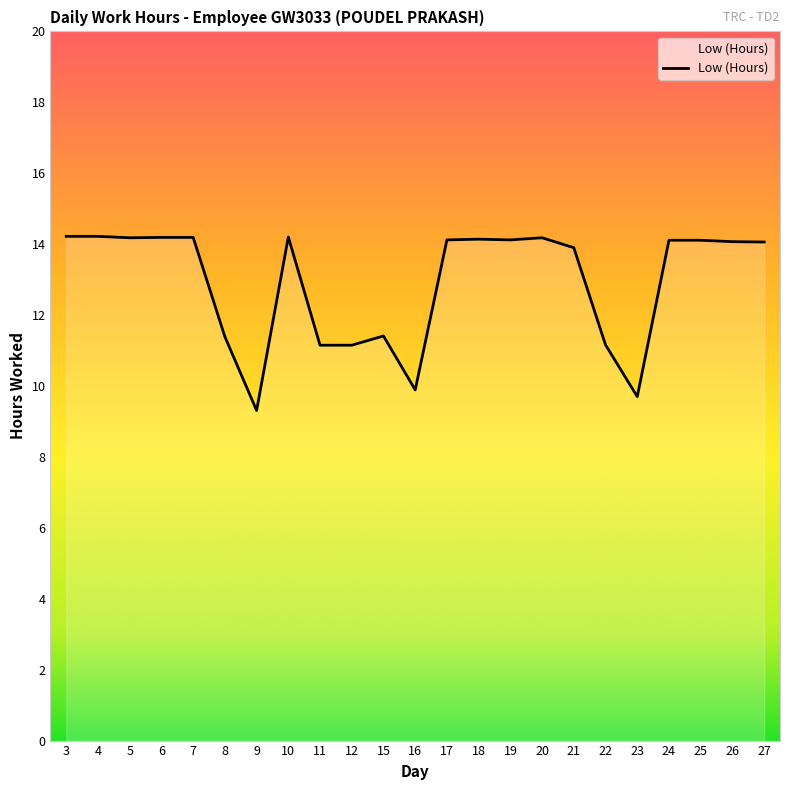

Approximately how many times larger is the value at 8 compared to 23?

1.2